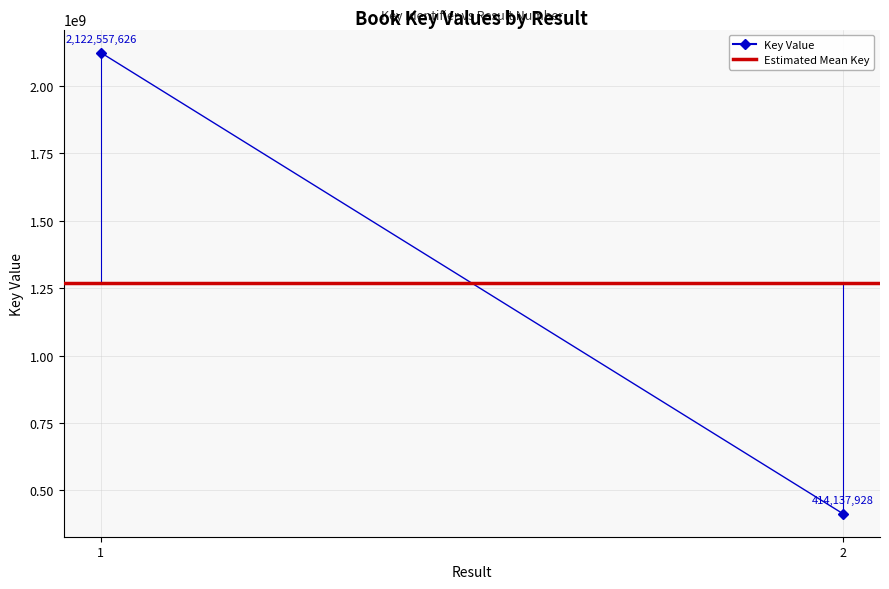

Which series has the largest range (max minus min)?

Key Value